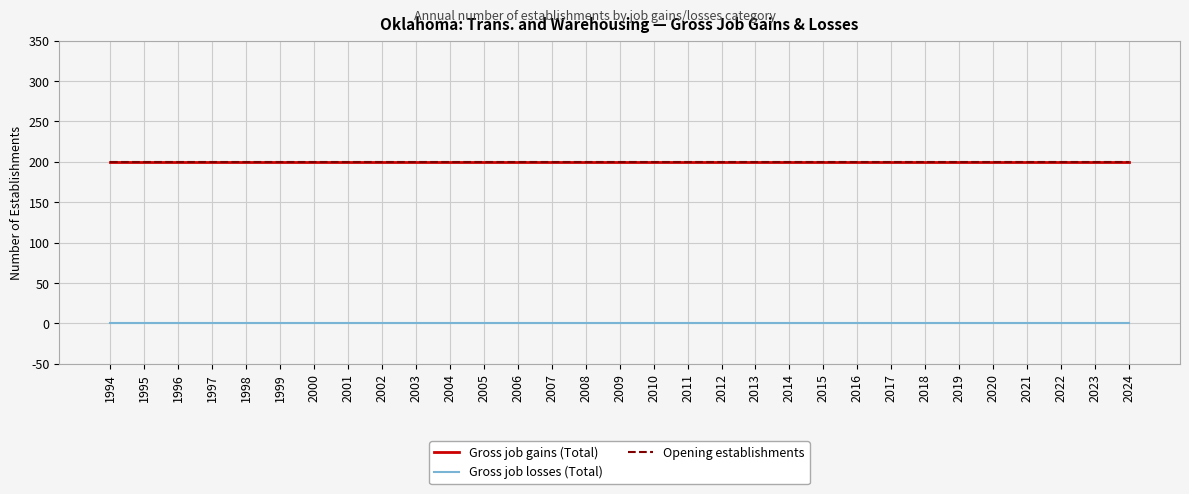

Does the chart display data point markers on the line(s)?

No